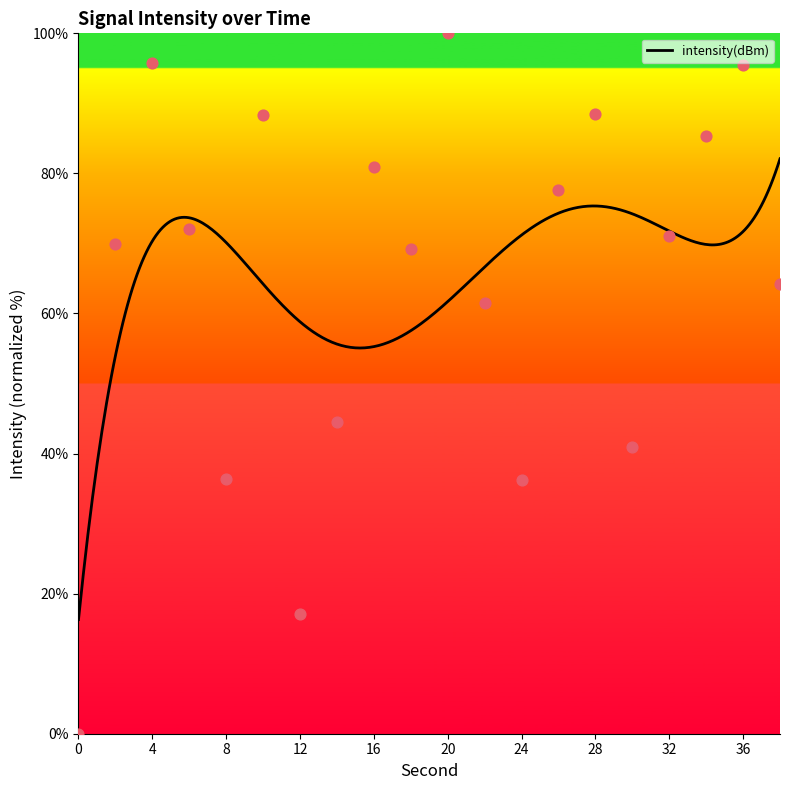

What is the change in value from 2 to 6?

+2.1